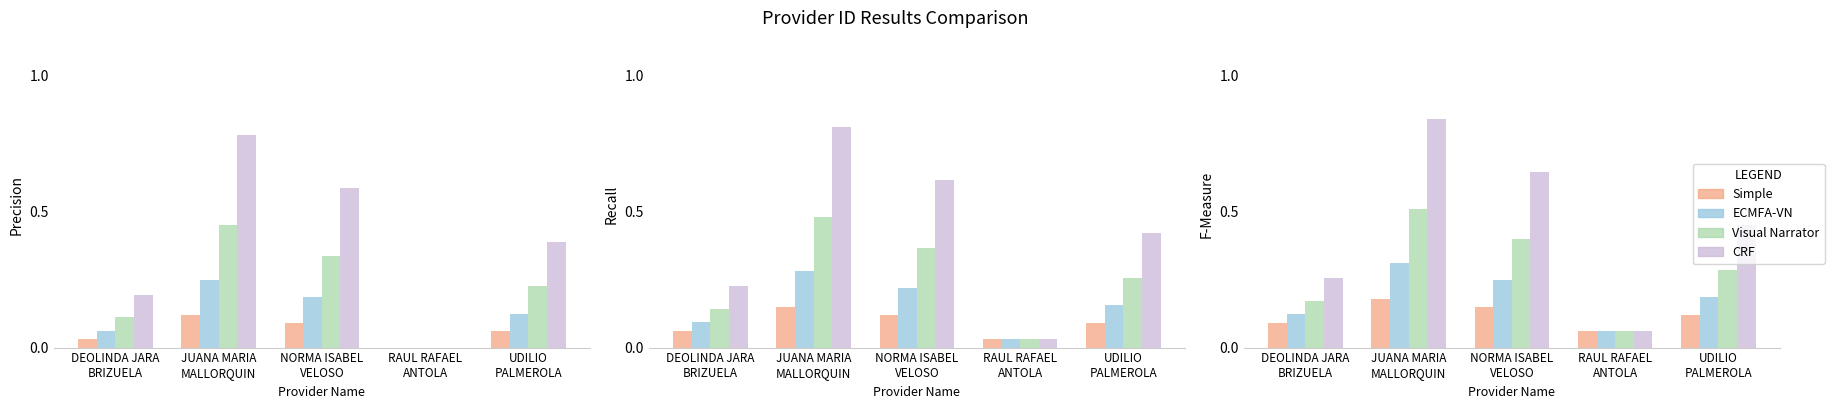

What is the label of the 1st bar from the right?

UDILIO
PALMEROLA